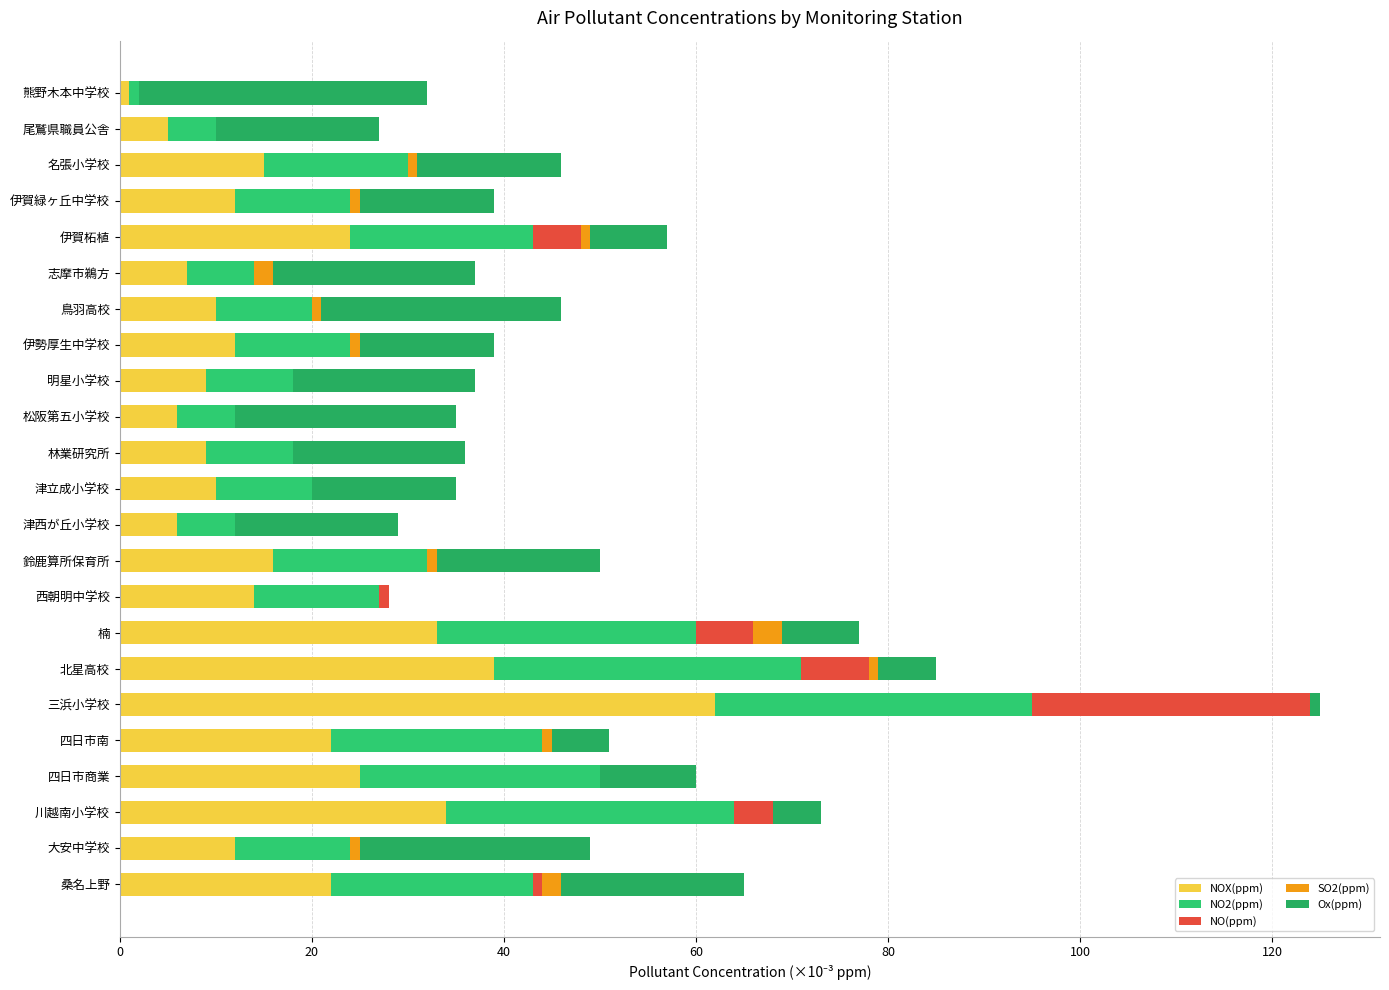

What is the maximum value for NOX(ppm)?

62